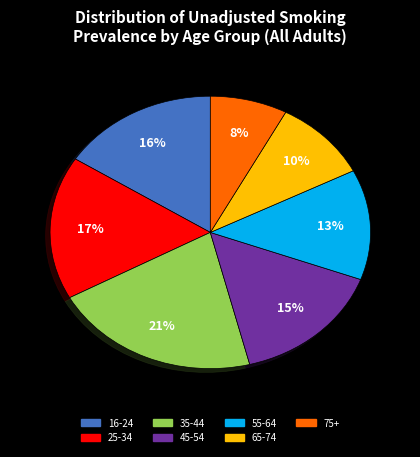

What percentage is the 35-44 slice, to the nearest percent?

21%